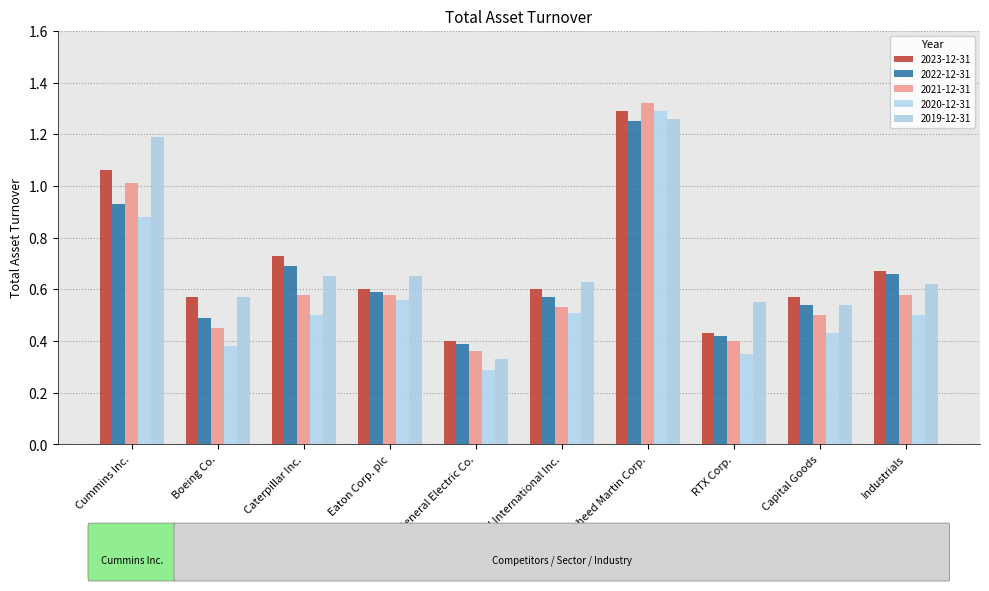

How many series are shown in this chart?

5